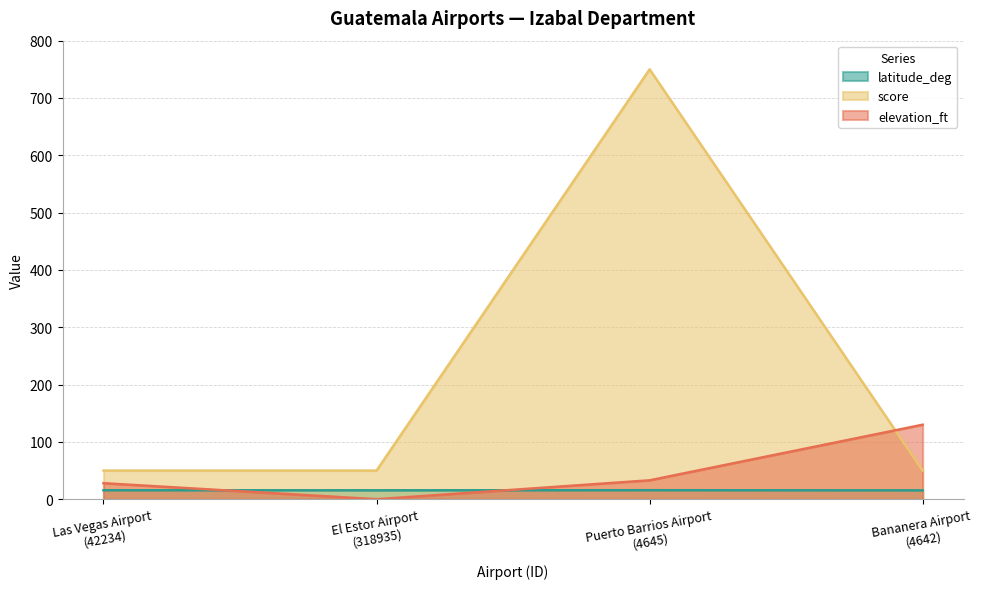

What position from the right is Bananera Airport
(4642)?

1